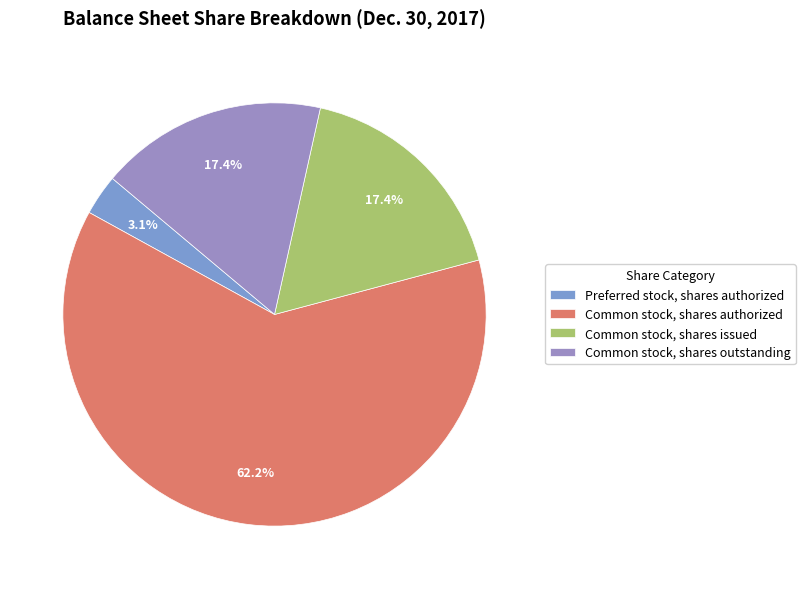

How much of the chart is everything except Common stock, shares outstanding?

82.6%